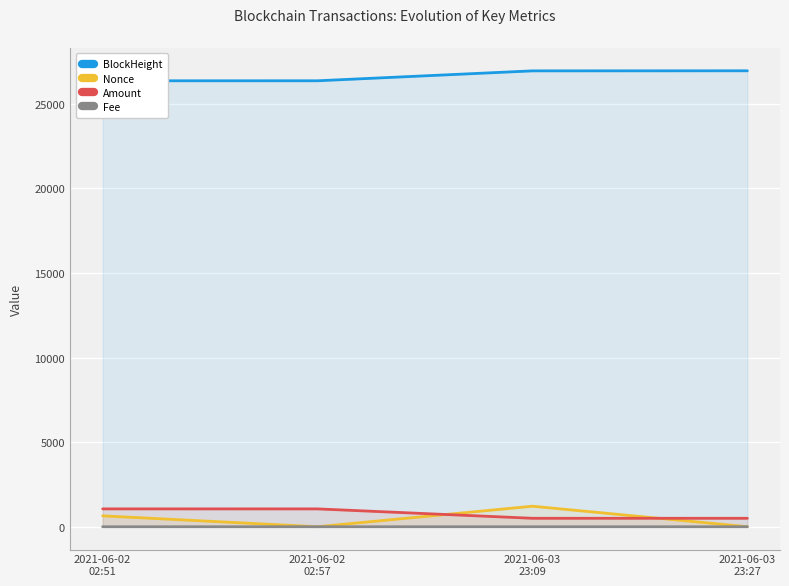

Reading right to left, extract all data points from this chart.

BlockHeight: 2021-06-03
23:27=26950.0	2021-06-03
23:09=26946.0	2021-06-02
02:57=26360.0	2021-06-02
02:51=26359.0
Nonce: 2021-06-03
23:27=1.0	2021-06-03
23:09=1213.0	2021-06-02
02:57=0.0	2021-06-02
02:51=644.0
Amount: 2021-06-03
23:27=499.9	2021-06-03
23:09=500.0	2021-06-02
02:57=1054.8	2021-06-02
02:51=1055.9
Fee: 2021-06-03
23:27=0.1	2021-06-03
23:09=0.0	2021-06-02
02:57=0.1	2021-06-02
02:51=0.0